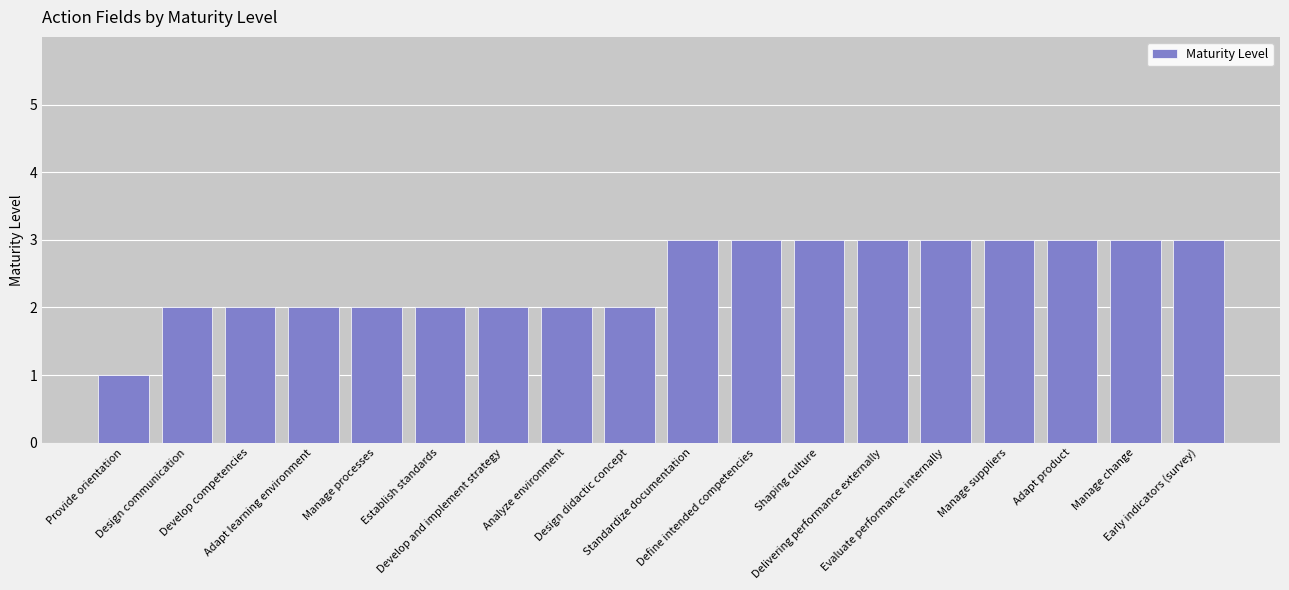

Which label corresponds to the smallest value in the chart?

Provide orientation